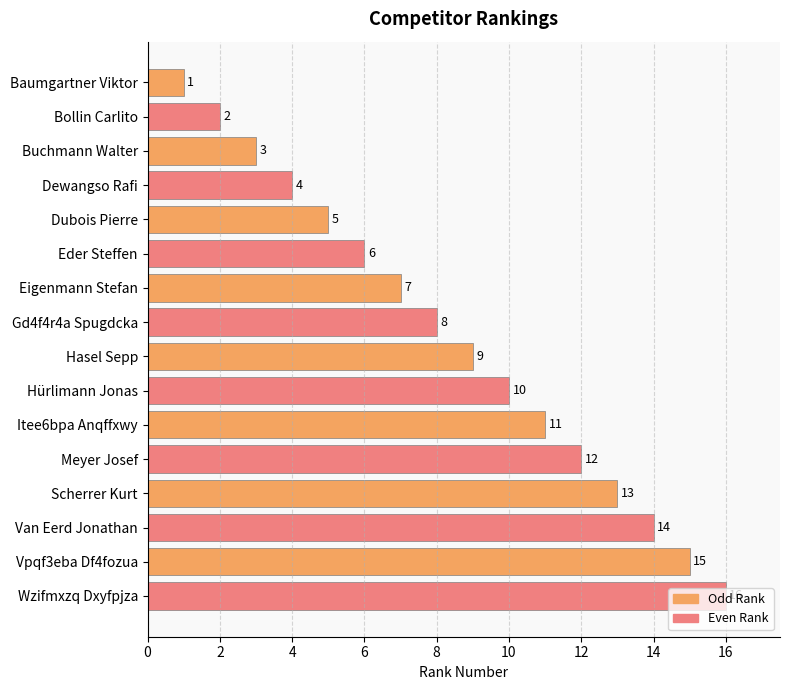

Does the chart contain stacked bars?

No